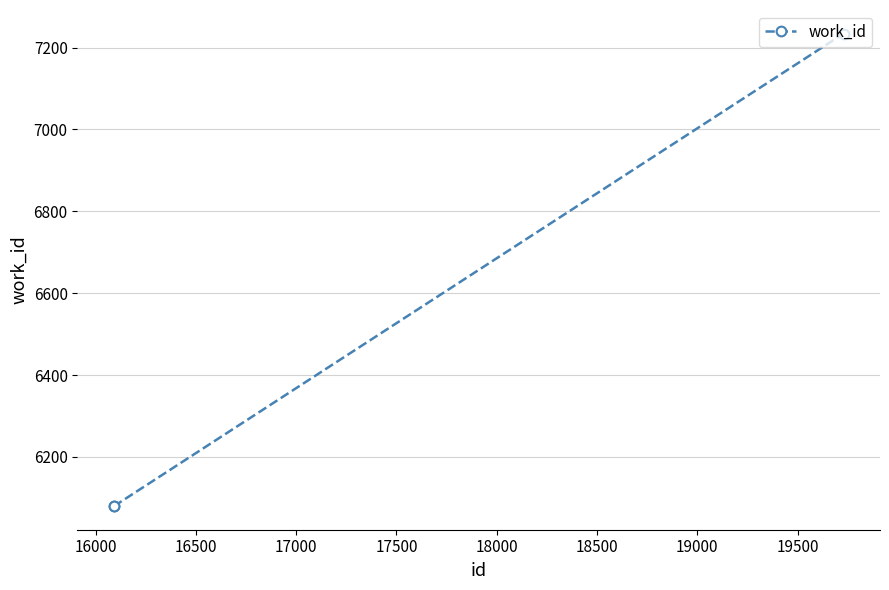

Reading right to left, extract all data points from this chart.

7234	6080	6080